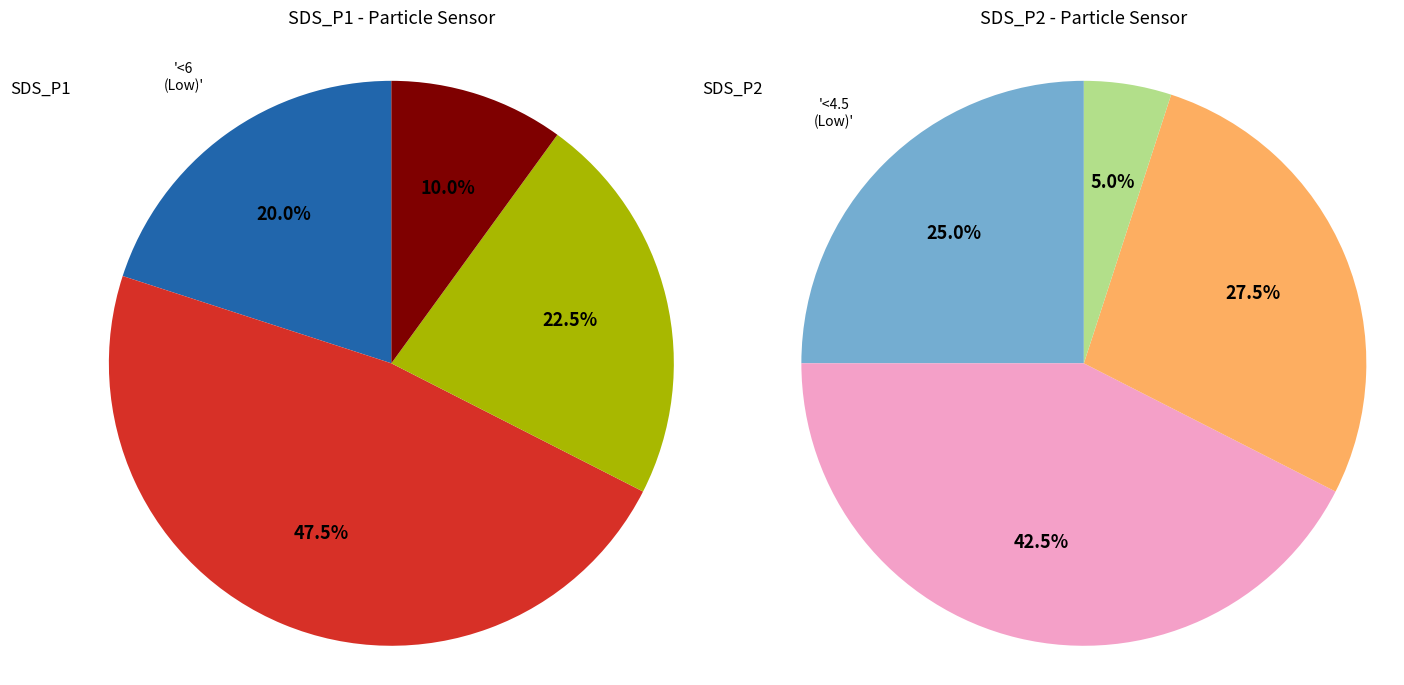

Rank the series by their maximum value, from highest to lowest.

SDS_P1, SDS_P2